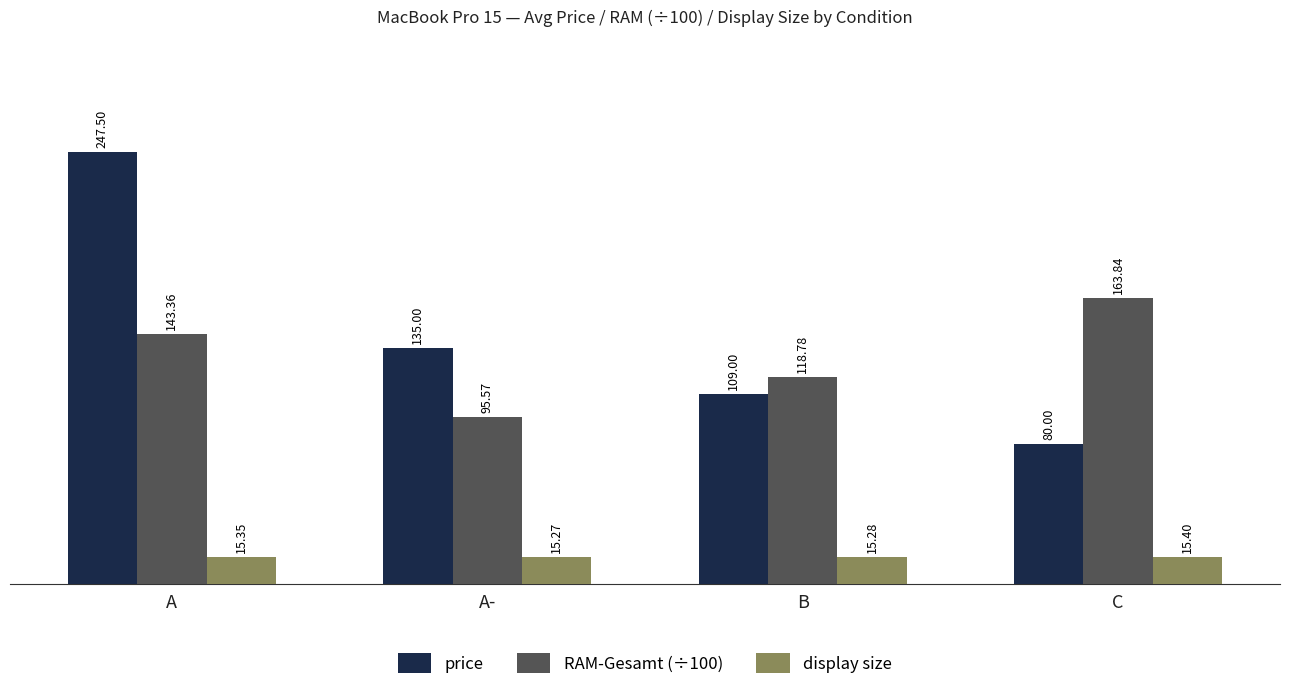

Is the value of price at C greater than the value of RAM-Gesamt (÷100) at C?

No